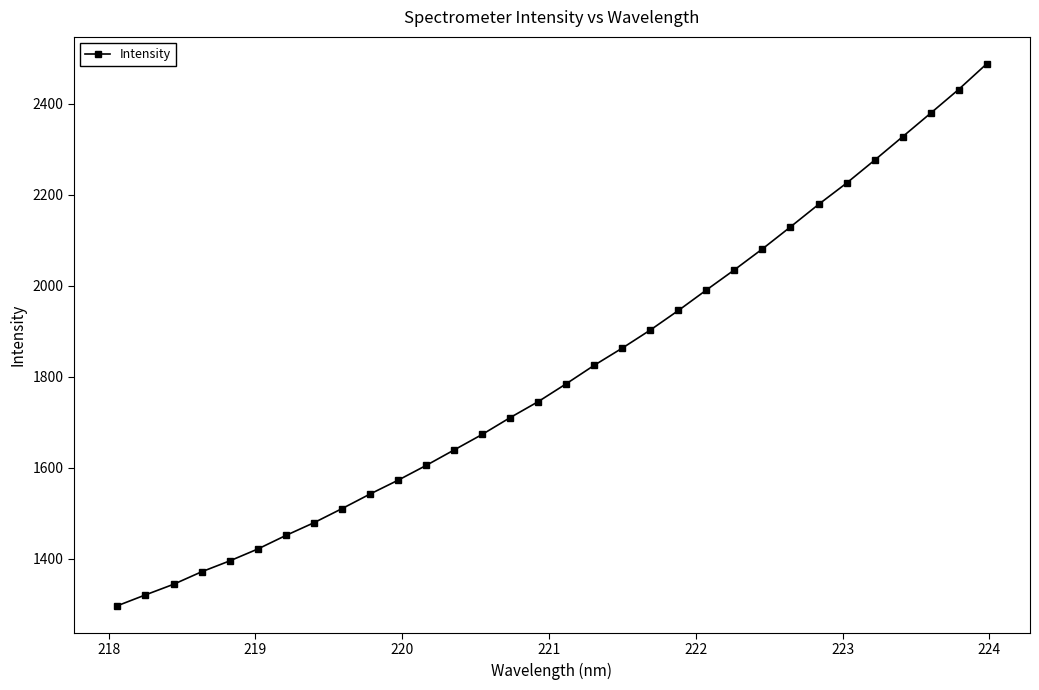

True or false: the data has more than 2 interior local peaks.

False